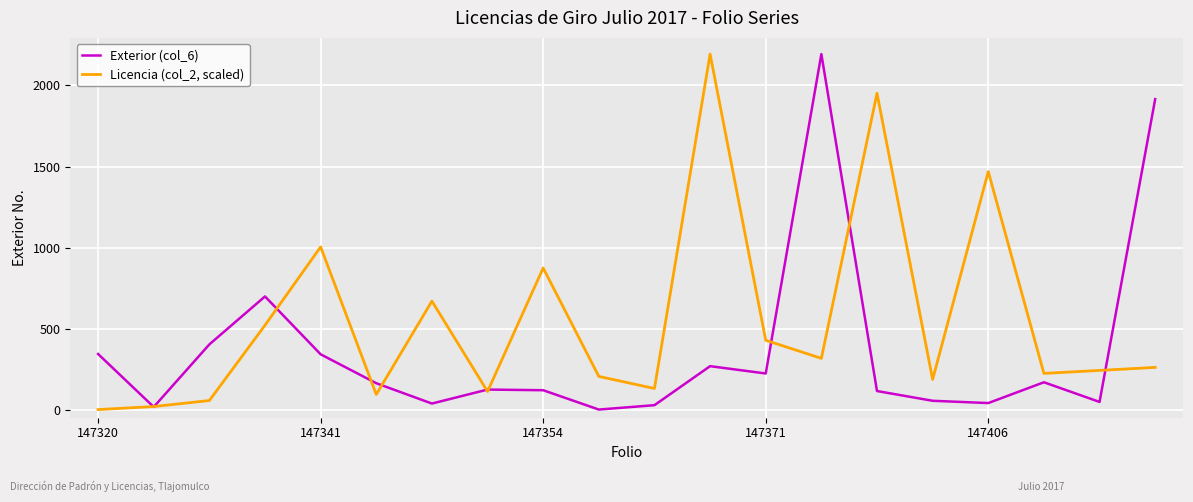

Which series ends up on top after the final intersection of Exterior (col_6) and Licencia (col_2, scaled)?

Exterior (col_6)